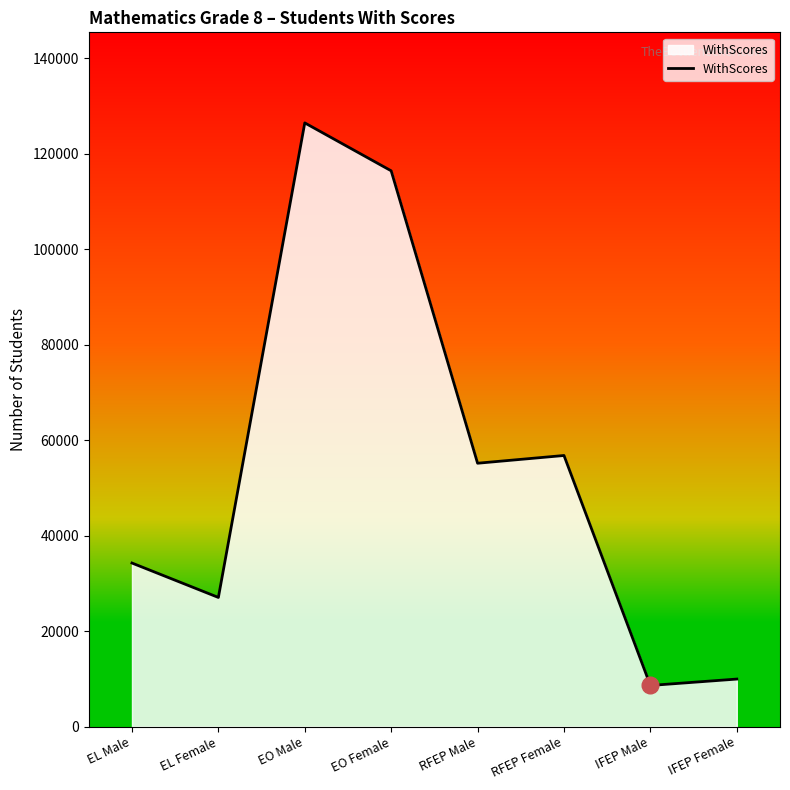

What is the ratio of the value at EL Male to the value at EO Male?

0.3